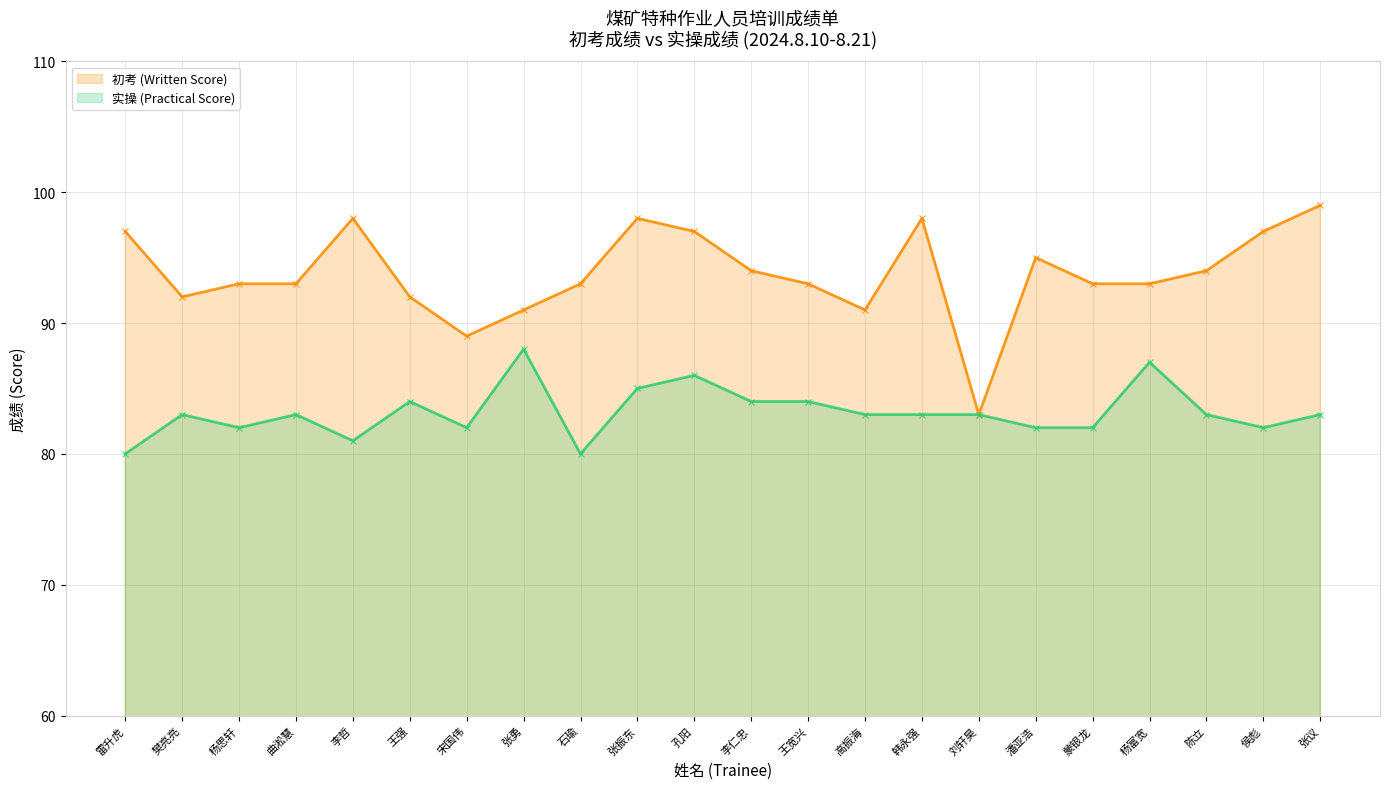

Where is the first local minimum for 初考 (Written Score)?

樊亮亮